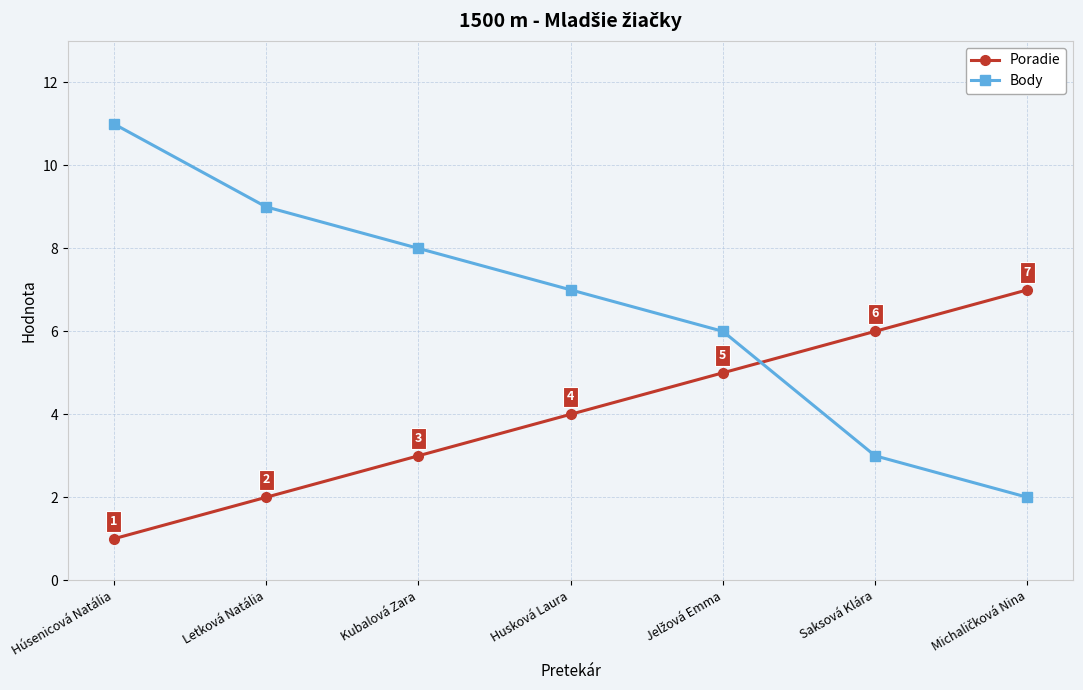

What is the maximum value shown in the chart?

11